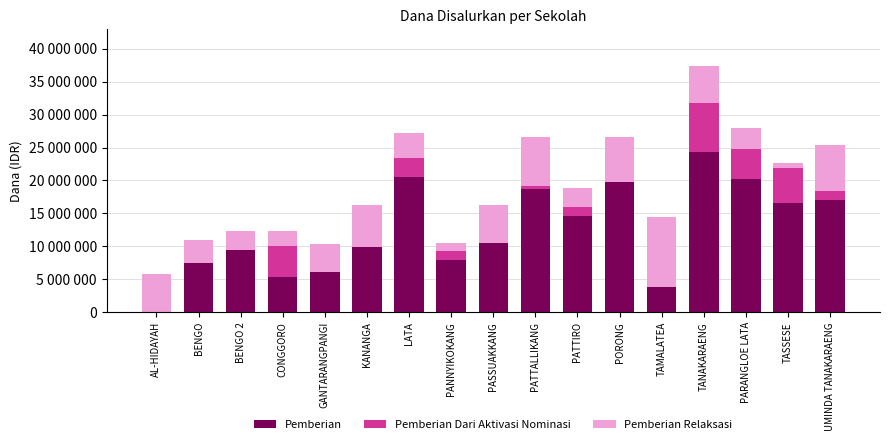

What are all the series names shown in the legend?

Pemberian, Pemberian Dari Aktivasi Nominasi, Pemberian Relaksasi